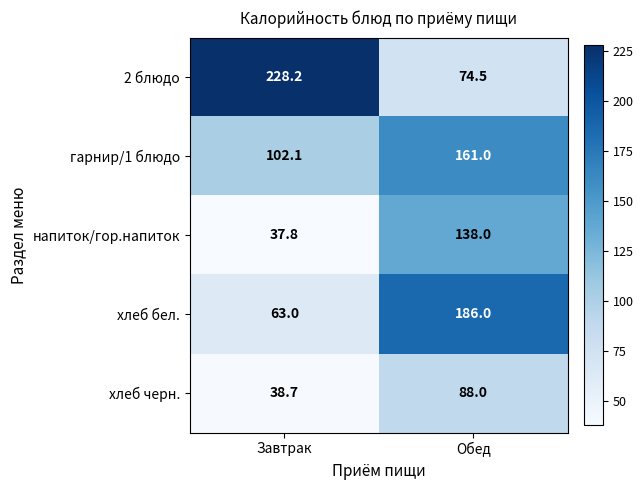

Rank the series by their maximum value, from lowest to highest.

хлеб черн., напиток/гор.напиток, гарнир/1 блюдо, хлеб бел., 2 блюдо